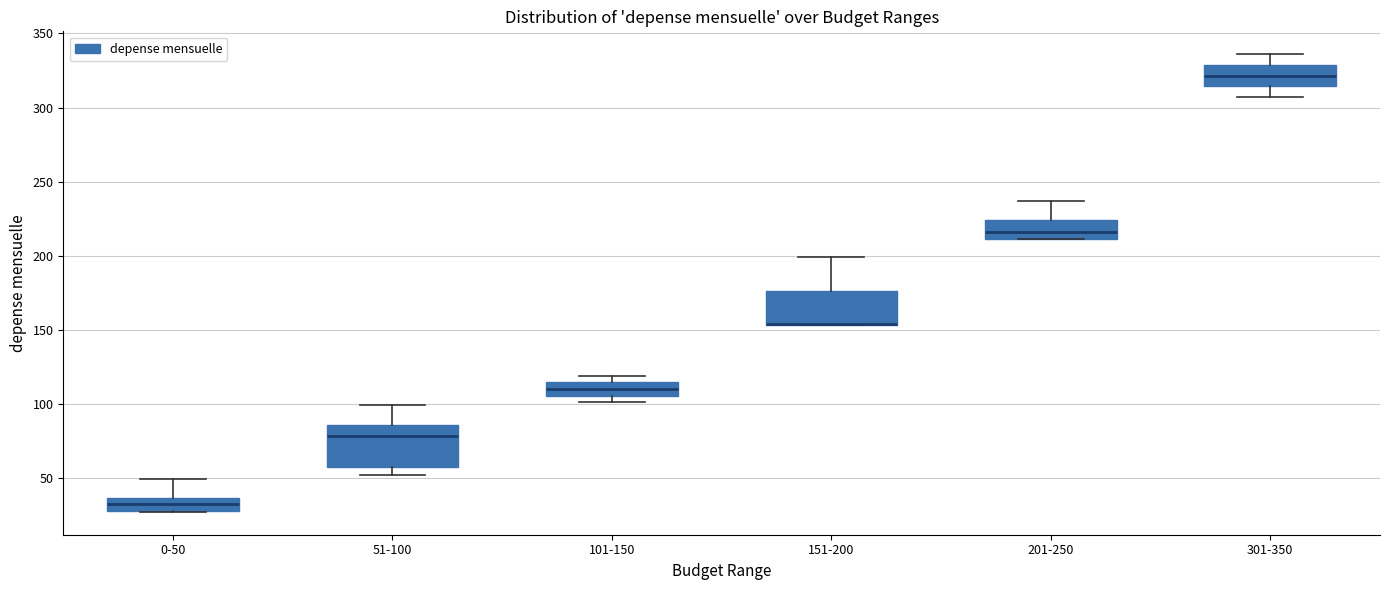

Reading left to right, transcribe this box plot: for each box, give where its median line is, the range the box spans, and where its two whiskers end, as read against the y-axis. The values are not printed on the chart, so give them approximately, as read against the axis.

0-50: median 35 (inside the box), box 30 to 35, whiskers 25 to 50
51-100: median 80, box 55 to 85, whiskers 50 to 100
101-150: median 110, box 105 to 115, whiskers 100 to 120
151-200: median 155 (drawn on the box's lower edge), box 155 to 175, whiskers 155 to 200
201-250: median 215, box 210 to 225, whiskers 210 to 235
301-350: median 320, box 315 to 330, whiskers 305 to 335